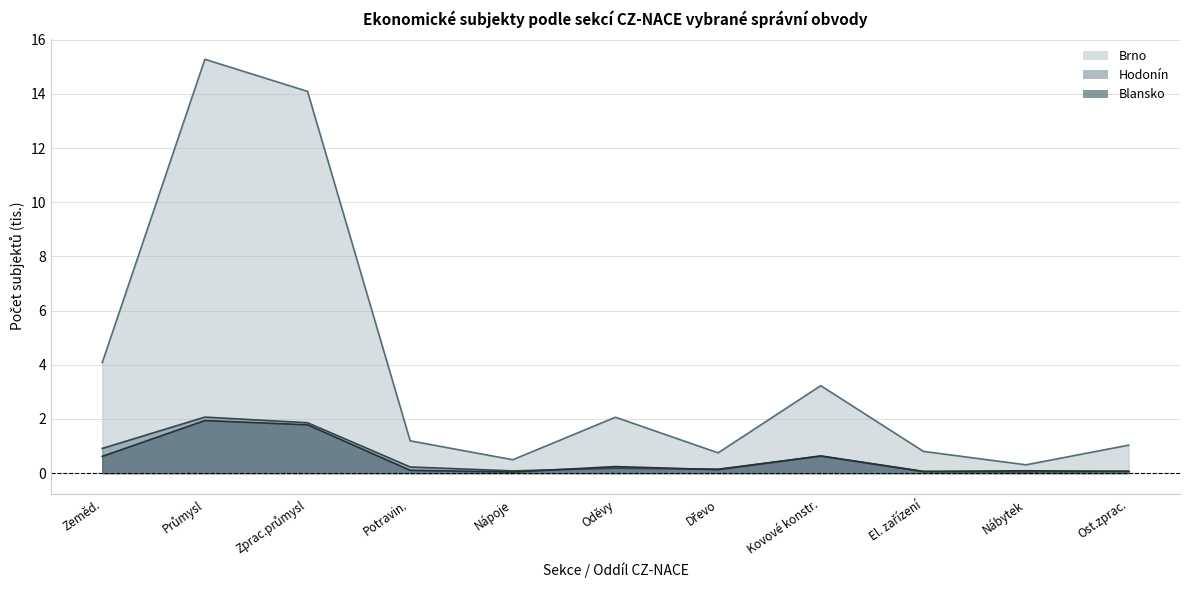

The Brno series shows 1.2 at Potravin.. True or false?

True